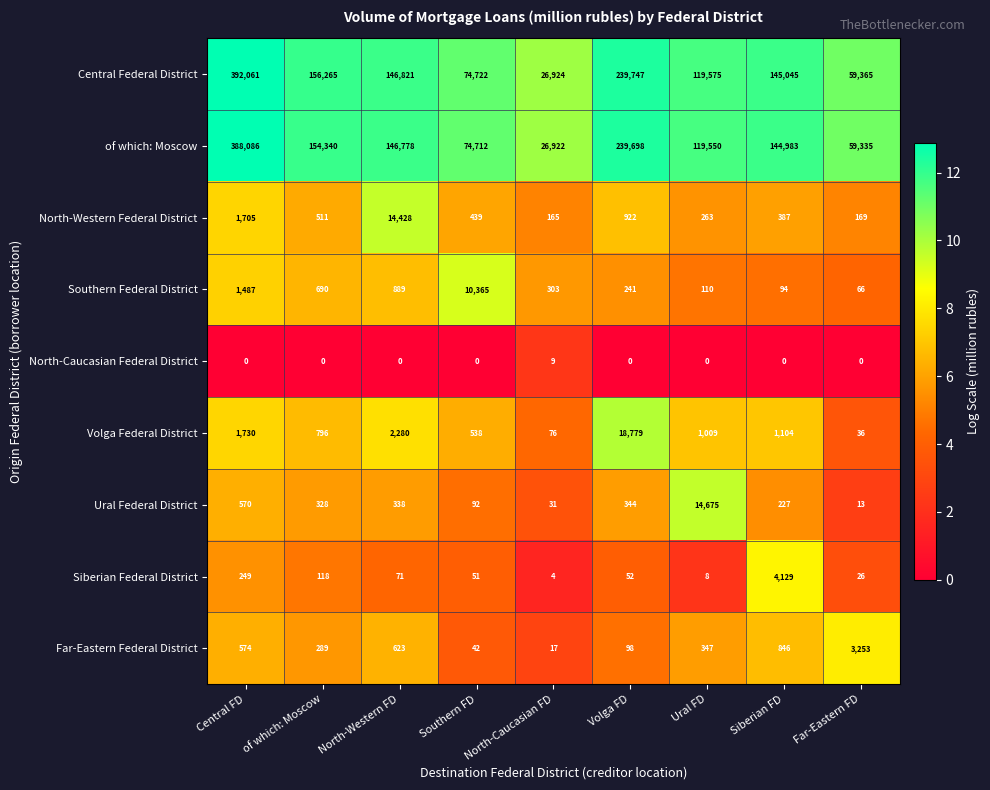

List the series in order of their peak value, lowest first.

North-Caucasian Federal District, Far-Eastern Federal District, Siberian Federal District, Southern Federal District, North-Western Federal District, Ural Federal District, Volga Federal District, of which: Moscow, Central Federal District